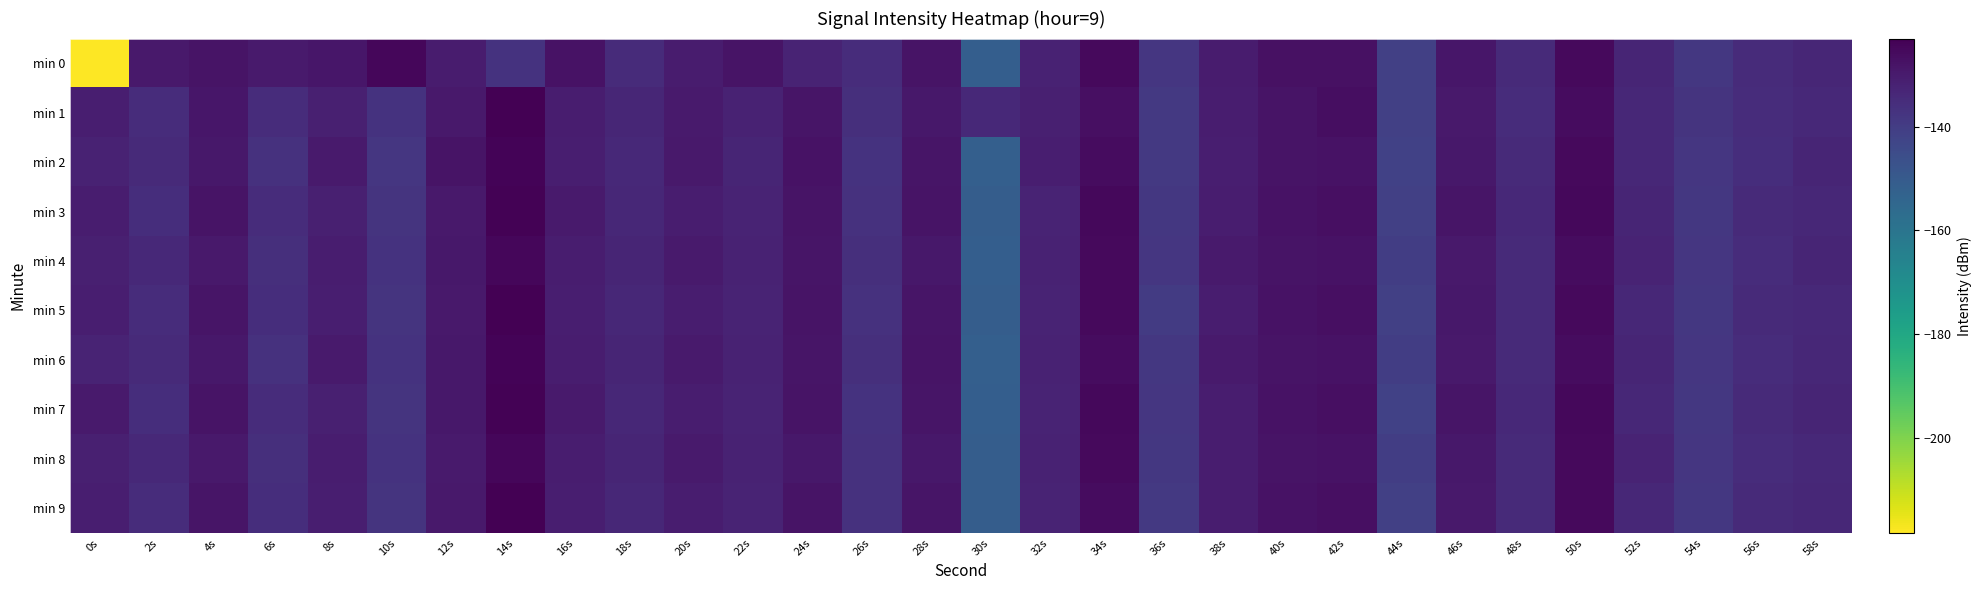

Reading left to right, transcribe all the data shown in this chart.

min 0: 0s=-218.4	2s=-129.7	4s=-128.2	6s=-130.0	8s=-128.8	10s=-124.8	12s=-130.4	14s=-137.0	16s=-127.8	18s=-134.9	20s=-130.4	22s=-128.0	24s=-132.5	26s=-135.2	28s=-128.1	30s=-151.6	32s=-132.3	34s=-125.3	36s=-138.3	38s=-130.4	40s=-127.4	42s=-127.2	44s=-140.9	46s=-128.8	48s=-134.4	50s=-125.3	52s=-132.9	54s=-138.4	56s=-134.8	58s=-133.4
min 1: 0s=-131.1	2s=-135.1	4s=-128.7	6s=-135.1	8s=-131.2	10s=-137.1	12s=-129.7	14s=-123.2	16s=-130.5	18s=-133.3	20s=-130.0	22s=-132.0	24s=-128.5	26s=-136.0	28s=-129.3	30s=-134.0	32s=-131.5	34s=-127.0	36s=-139.0	38s=-130.8	40s=-128.0	42s=-126.5	44s=-141.0	46s=-129.5	48s=-135.0	50s=-126.0	52s=-133.5	54s=-137.5	56s=-135.0	58s=-134.0
min 2: 0s=-132.0	2s=-134.5	4s=-129.0	6s=-136.5	8s=-130.0	10s=-138.0	12s=-128.0	14s=-124.0	16s=-131.0	18s=-134.0	20s=-129.5	22s=-133.0	24s=-127.5	26s=-137.0	28s=-128.5	30s=-152.0	32s=-131.0	34s=-126.0	36s=-139.0	38s=-131.0	40s=-128.0	42s=-127.5	44s=-141.5	46s=-129.0	48s=-134.5	50s=-125.5	52s=-133.5	54s=-138.0	56s=-135.5	58s=-133.0
min 3: 0s=-130.5	2s=-135.5	4s=-128.0	6s=-135.0	8s=-131.5	10s=-137.5	12s=-129.5	14s=-123.5	16s=-130.0	18s=-133.5	20s=-130.5	22s=-132.5	24s=-128.0	26s=-136.5	28s=-128.0	30s=-151.0	32s=-132.5	34s=-125.0	36s=-138.5	38s=-130.5	40s=-127.5	42s=-127.0	44s=-141.0	46s=-128.5	48s=-134.0	50s=-125.0	52s=-133.0	54s=-138.5	56s=-134.5	58s=-133.5
min 4: 0s=-131.5	2s=-134.0	4s=-129.5	6s=-136.0	8s=-130.5	10s=-137.0	12s=-129.0	14s=-124.5	16s=-130.5	18s=-133.0	20s=-130.0	22s=-132.0	24s=-128.5	26s=-136.0	28s=-129.0	30s=-151.5	32s=-132.0	34s=-125.5	36s=-138.0	38s=-130.0	40s=-128.0	42s=-127.5	44s=-140.5	46s=-129.5	48s=-134.5	50s=-126.0	52s=-132.5	54s=-138.0	56s=-135.0	58s=-133.0
min 5: 0s=-131.0	2s=-135.0	4s=-128.5	6s=-135.5	8s=-131.0	10s=-137.5	12s=-129.5	14s=-123.0	16s=-131.0	18s=-133.5	20s=-130.5	22s=-132.5	24s=-128.0	26s=-136.5	28s=-128.5	30s=-151.0	32s=-132.5	34s=-125.5	36s=-139.5	38s=-130.5	40s=-127.5	42s=-127.0	44s=-141.0	46s=-129.0	48s=-134.5	50s=-125.5	52s=-133.5	54s=-138.5	56s=-134.5	58s=-134.0
min 6: 0s=-132.5	2s=-134.5	4s=-129.0	6s=-136.5	8s=-130.0	10s=-137.0	12s=-129.0	14s=-124.0	16s=-130.5	18s=-133.0	20s=-130.0	22s=-132.0	24s=-128.5	26s=-136.0	28s=-128.0	30s=-152.0	32s=-132.0	34s=-126.0	36s=-138.5	38s=-130.0	40s=-128.0	42s=-127.5	44s=-140.5	46s=-129.5	48s=-134.5	50s=-126.0	52s=-133.0	54s=-138.0	56s=-135.0	58s=-133.5
min 7: 0s=-130.0	2s=-135.5	4s=-128.0	6s=-135.0	8s=-131.5	10s=-137.5	12s=-129.0	14s=-123.5	16s=-130.0	18s=-133.5	20s=-130.5	22s=-132.5	24s=-128.0	26s=-137.0	28s=-128.5	30s=-151.5	32s=-132.5	34s=-125.0	36s=-138.0	38s=-130.5	40s=-127.5	42s=-127.0	44s=-141.5	46s=-128.5	48s=-134.0	50s=-125.0	52s=-133.5	54s=-138.5	56s=-134.5	58s=-133.0
min 8: 0s=-131.5	2s=-134.0	4s=-129.5	6s=-136.0	8s=-130.5	10s=-137.0	12s=-130.0	14s=-124.5	16s=-130.5	18s=-133.0	20s=-130.0	22s=-132.0	24s=-129.0	26s=-136.5	28s=-129.0	30s=-151.0	32s=-132.0	34s=-125.5	36s=-138.5	38s=-130.5	40s=-128.0	42s=-127.5	44s=-140.5	46s=-129.0	48s=-134.5	50s=-125.5	52s=-132.5	54s=-138.0	56s=-135.0	58s=-134.0
min 9: 0s=-131.0	2s=-135.0	4s=-128.5	6s=-135.5	8s=-131.0	10s=-137.5	12s=-129.5	14s=-123.0	16s=-131.0	18s=-133.5	20s=-130.5	22s=-132.5	24s=-128.0	26s=-136.5	28s=-128.5	30s=-151.0	32s=-132.5	34s=-126.0	36s=-139.0	38s=-130.5	40s=-127.5	42s=-127.0	44s=-141.0	46s=-129.5	48s=-134.5	50s=-125.5	52s=-133.5	54s=-138.5	56s=-134.5	58s=-133.5